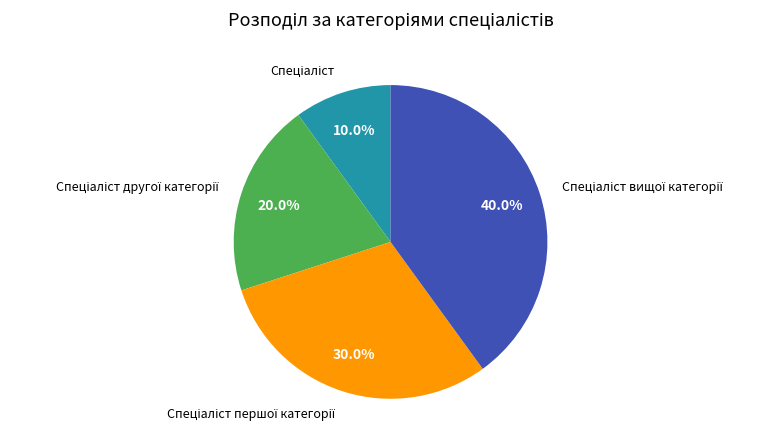

Is there any slice that represents more than half of the pie?

No